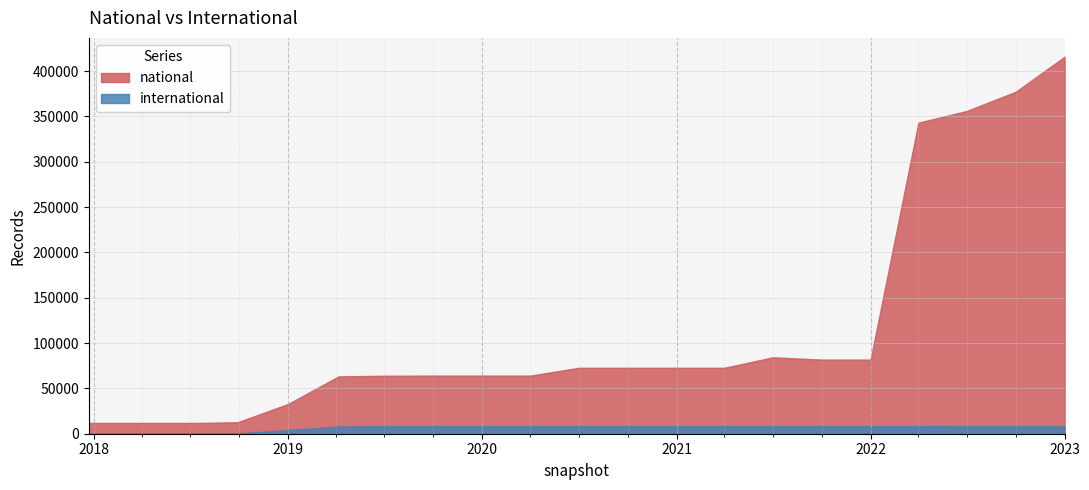

The value of international at 2017-12-22 is 4835. True or false?

False